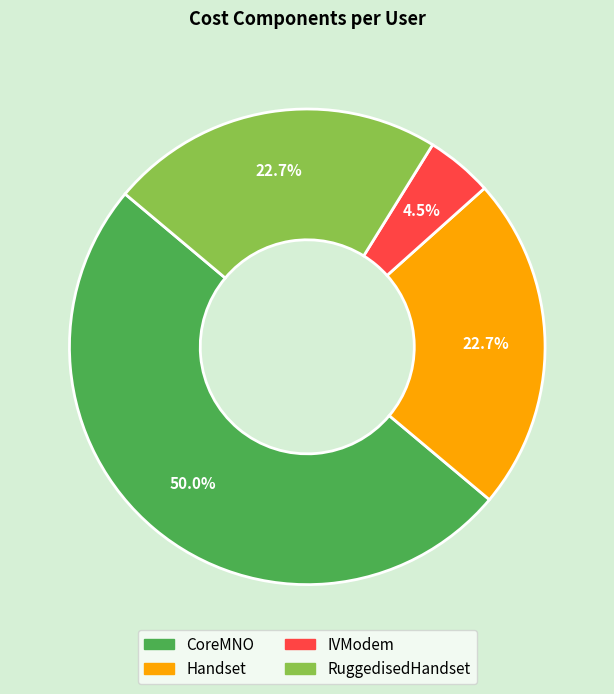

To the nearest percent, what is the average slice percentage?

25%